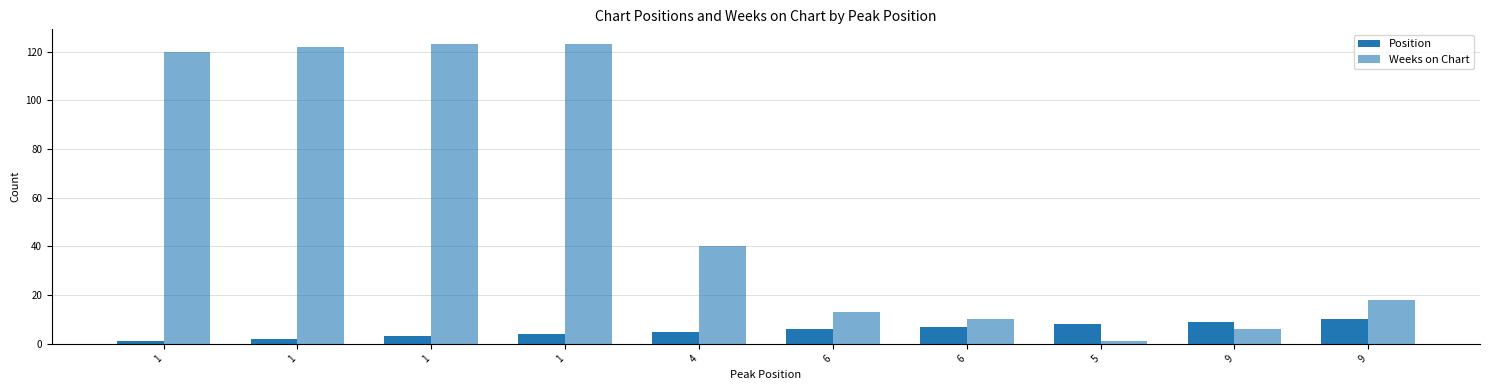

At which label does Weeks on Chart reach its peak?

1